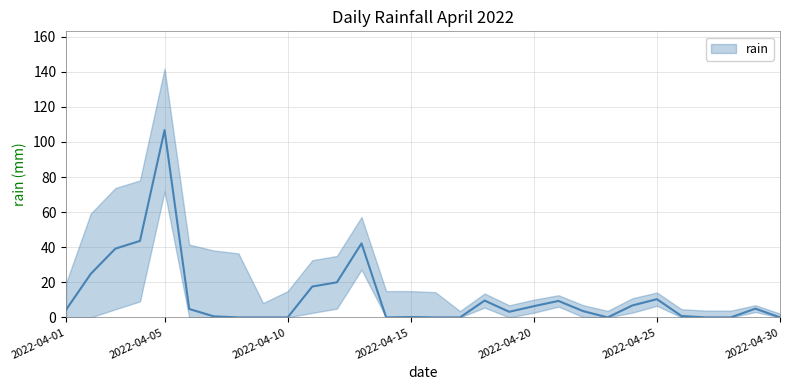

Rank the categories by value from highest to lowest.

2022-04-05, 2022-04-04, 2022-04-13, 2022-04-03, 2022-04-02, 2022-04-12, 2022-04-11, 2022-04-25, 2022-04-18, 2022-04-21, 2022-04-24, 2022-04-20, 2022-04-29, 2022-04-06, 2022-04-01, 2022-04-22, 2022-04-19, 2022-04-26, 2022-04-07, 2022-04-15, 2022-04-08, 2022-04-09, 2022-04-10, 2022-04-14, 2022-04-16, 2022-04-17, 2022-04-23, 2022-04-27, 2022-04-28, 2022-04-30